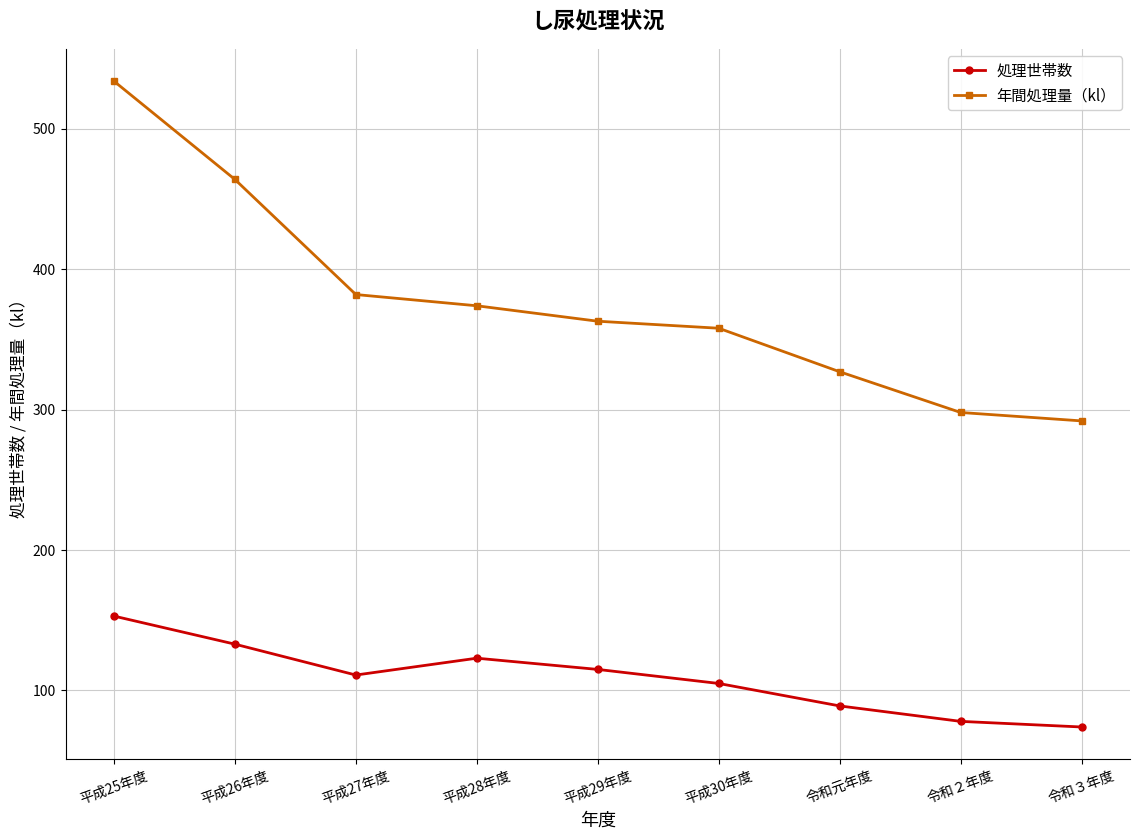

True or false: 年間処理量（kl） and 処理世帯数 cross at least once.

False